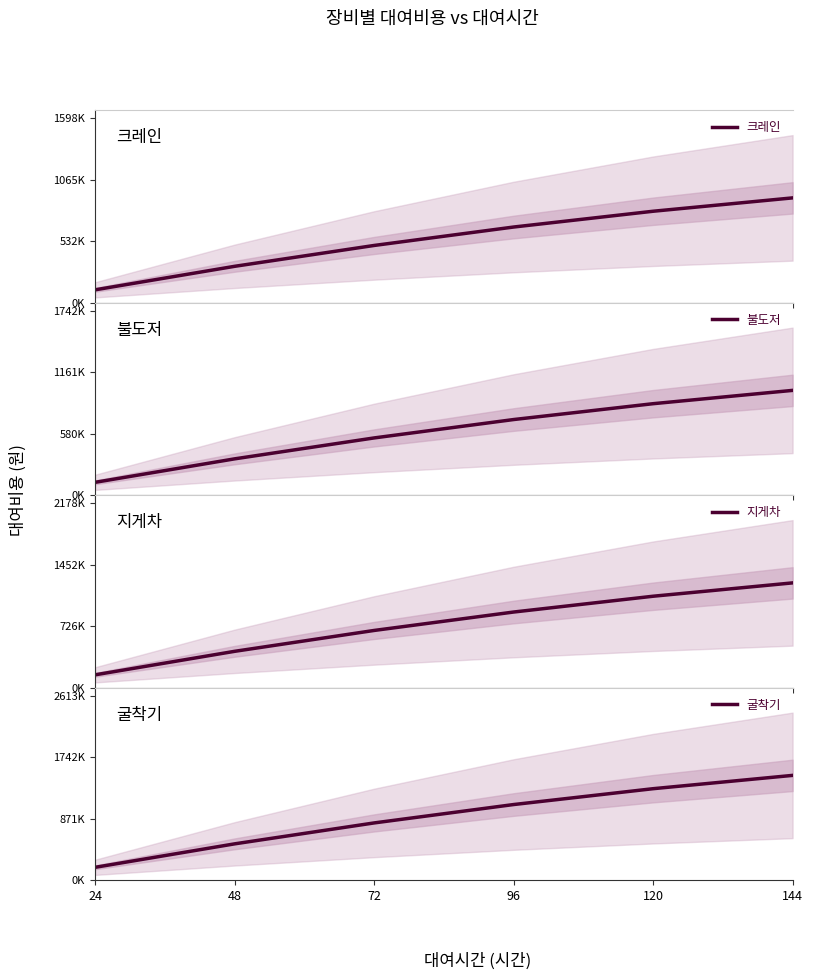

Is it true that 불도저 equals 1279121 at 96?

False